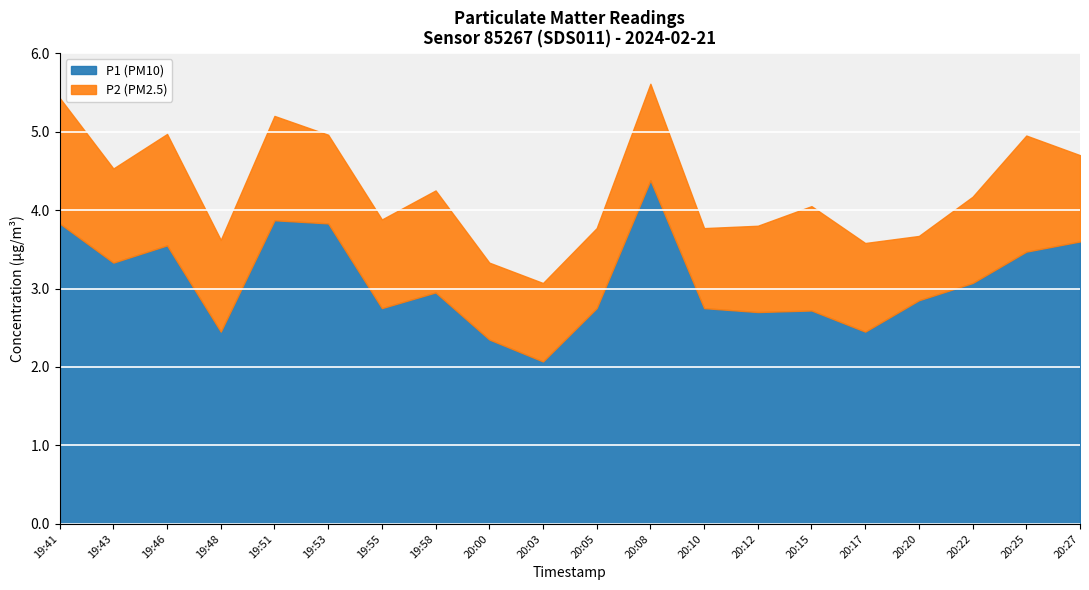

What is the difference between the maximum and minimum values in the P2 series?

0.8